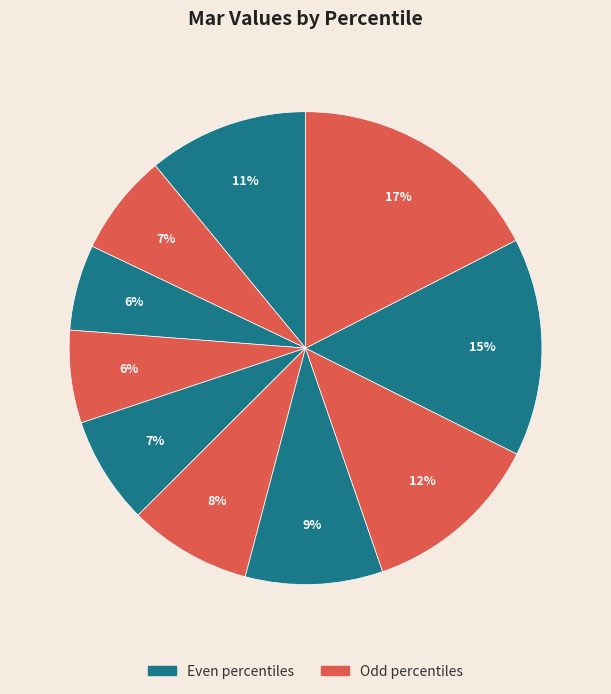

Count the number of slices in the pie.

10